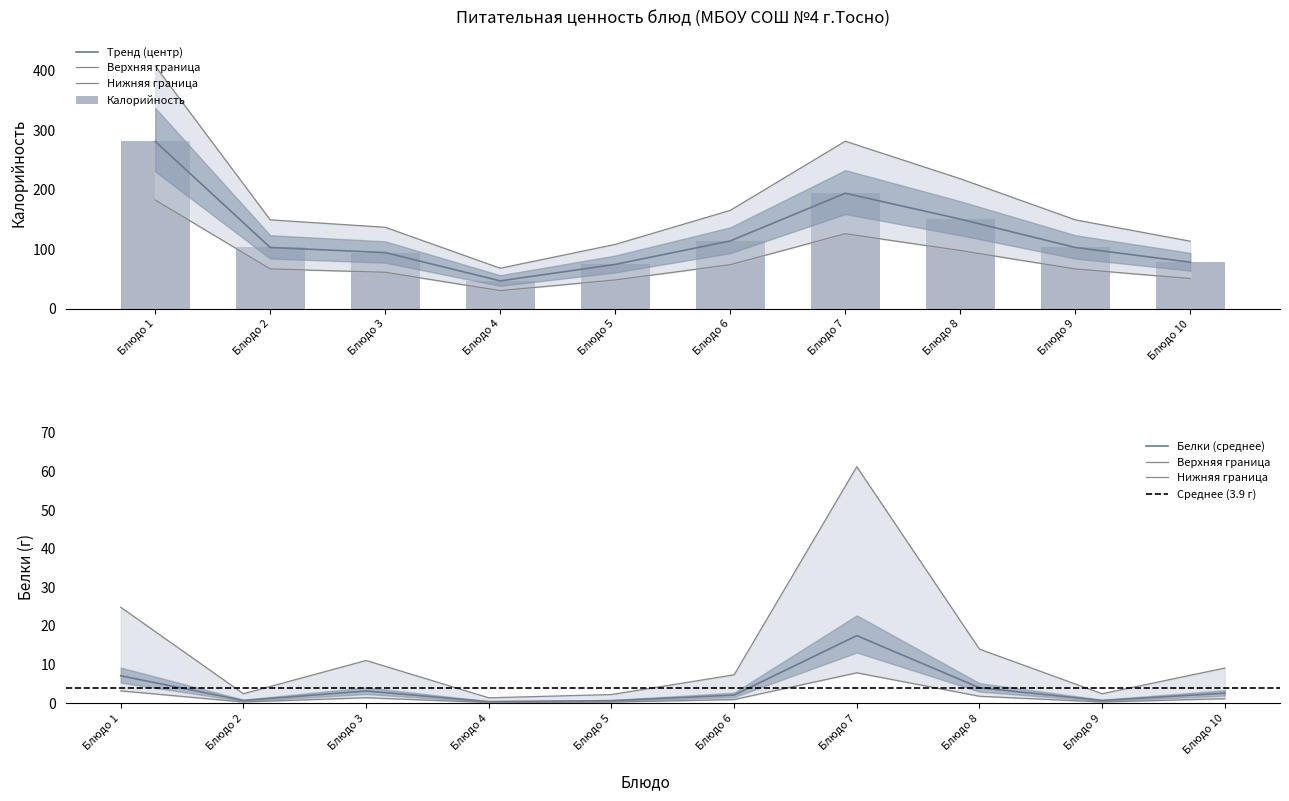

Is it true that Белки (среднее) equals 0.6 at Блюдо 5?

True